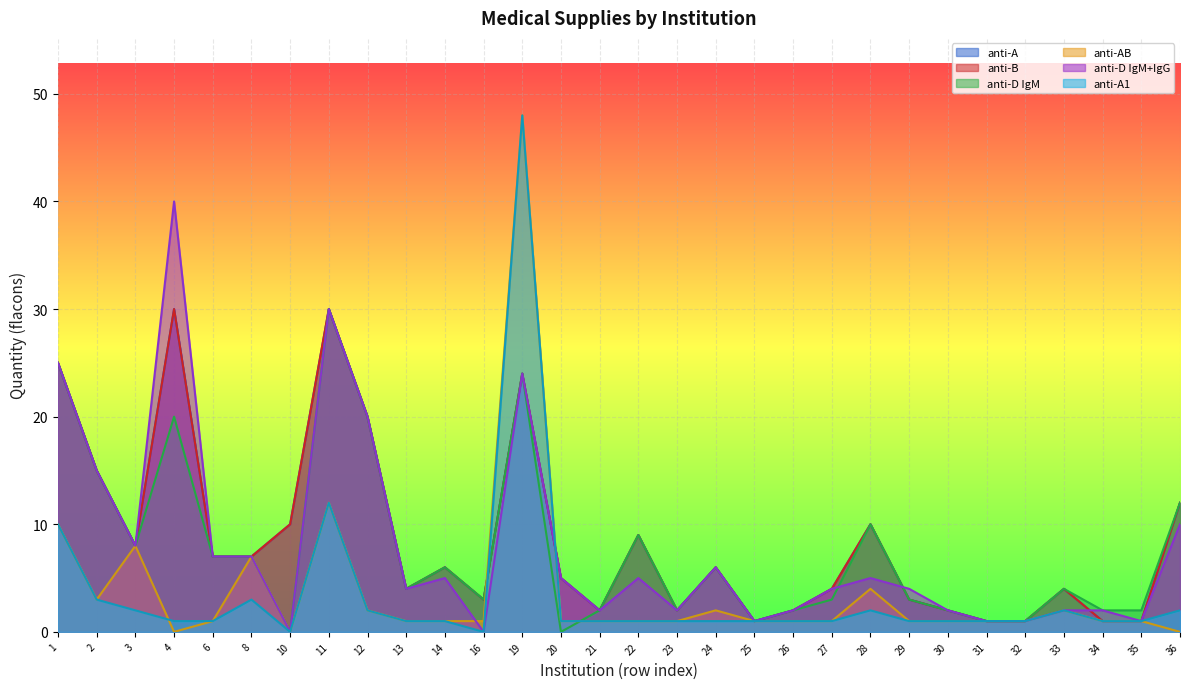

What is the maximum value for anti-AB?

48